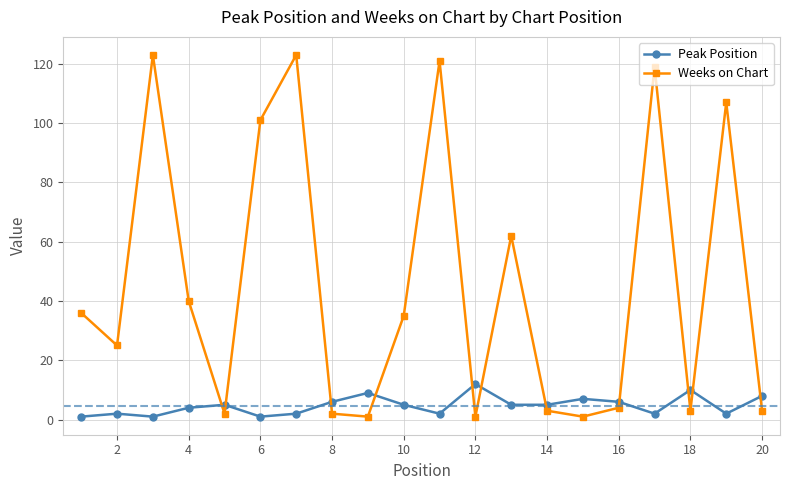

How many interior local valleys does the Weeks on Chart series have?

6